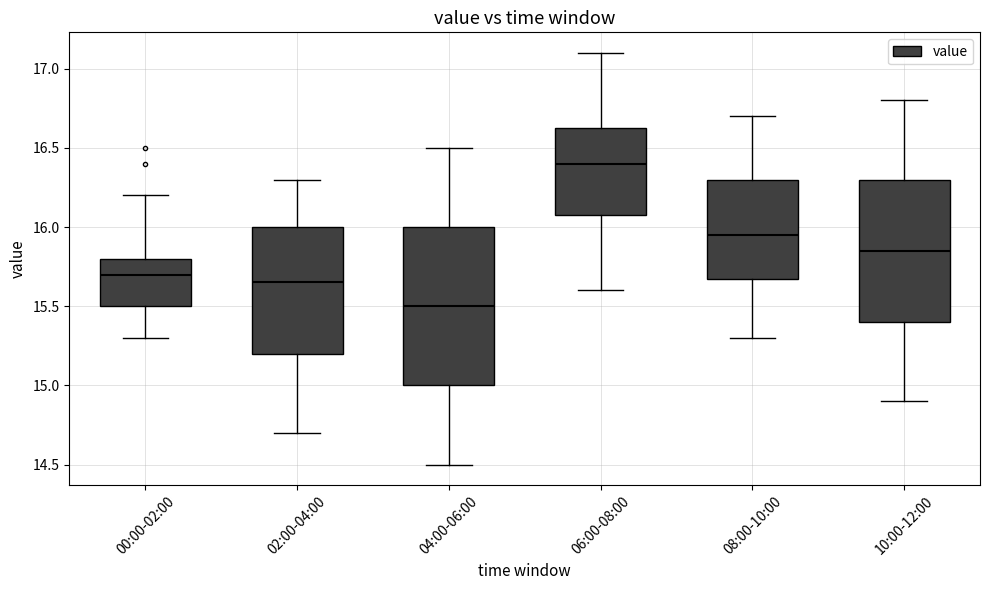

Reading left to right, transcribe this box plot: for each box, give where its median line is, the range the box spans, and where its two whiskers end, as read against the y-axis. The values are not printed on the chart, so give them approximately, as read against the axis.

00:00-02:00: median 15.70, box 15.50 to 15.80, whiskers 15.30 to 16.20
02:00-04:00: median 15.65, box 15.20 to 16.00, whiskers 14.70 to 16.30
04:00-06:00: median 15.50, box 15.00 to 16.00, whiskers 14.50 to 16.50
06:00-08:00: median 16.40, box 16.10 to 16.65, whiskers 15.60 to 17.10
08:00-10:00: median 15.95, box 15.70 to 16.30, whiskers 15.30 to 16.70
10:00-12:00: median 15.85, box 15.40 to 16.30, whiskers 14.90 to 16.80